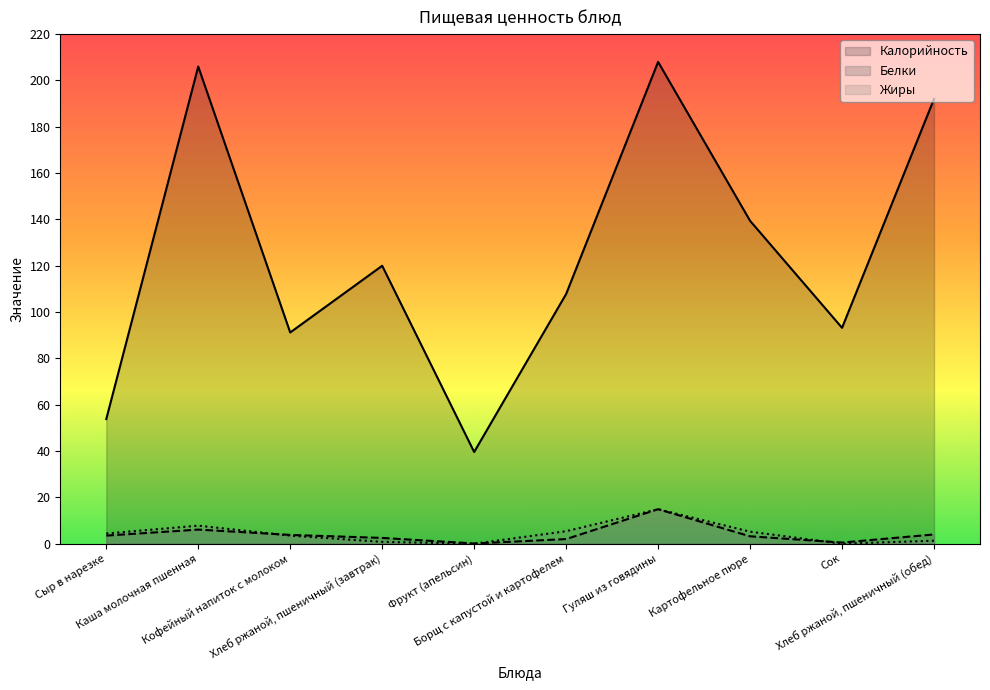

At which category does Калорийность reach its first local peak?

Каша молочная пшенная